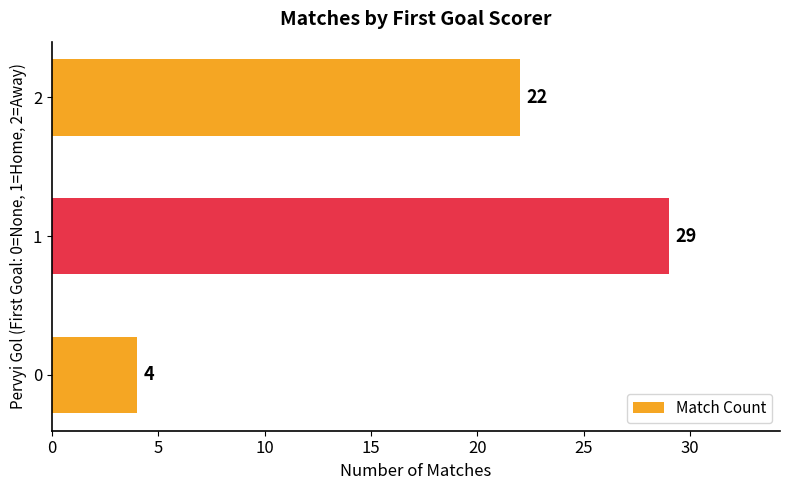

Rank the categories by value from lowest to highest.

0, 2, 1